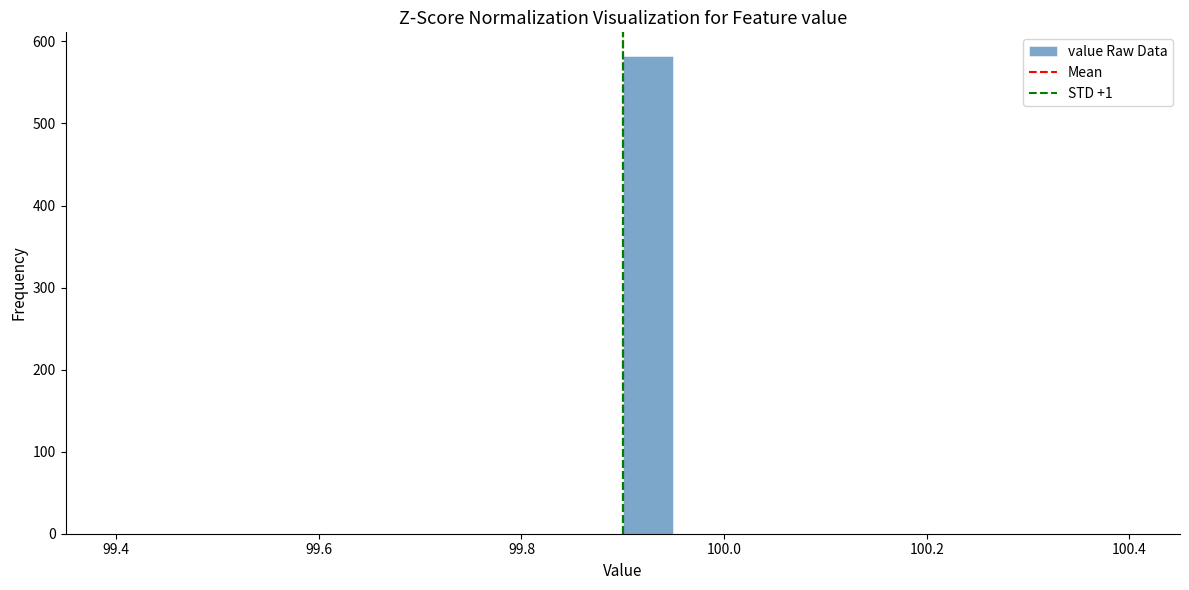

Around what value on the x-axis is the tallest bar? Give the approximate position of its centre, as read against the axis.

99.92